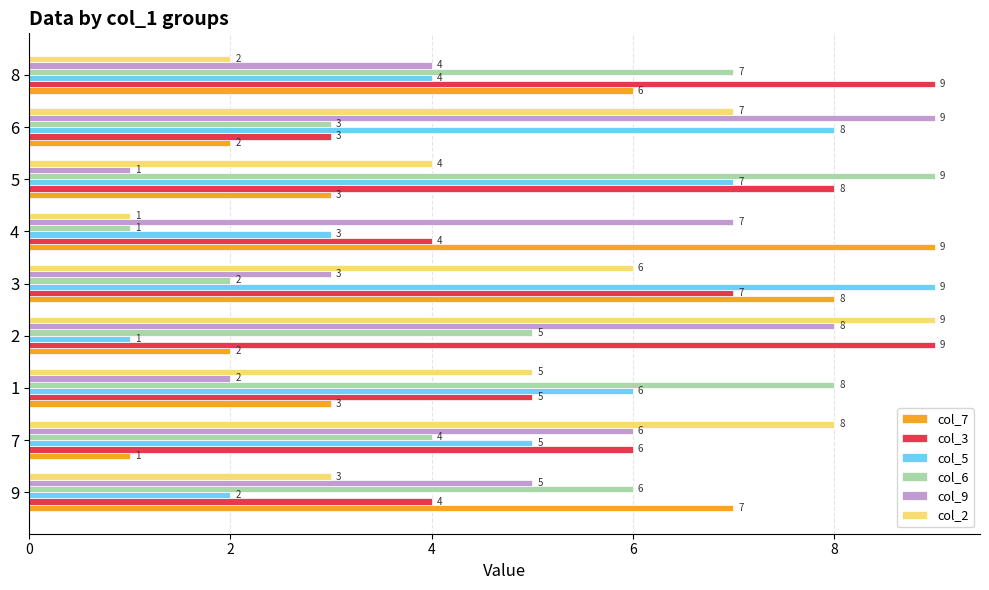

What is the minimum value shown in the chart?

1